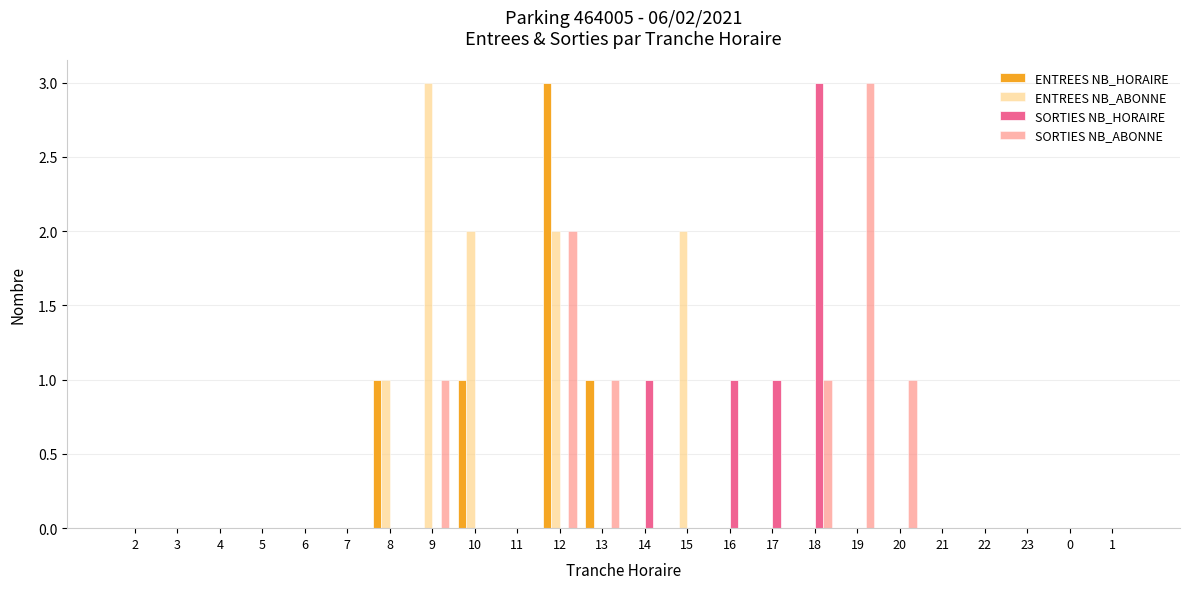

How many categories are shown in the chart?

24